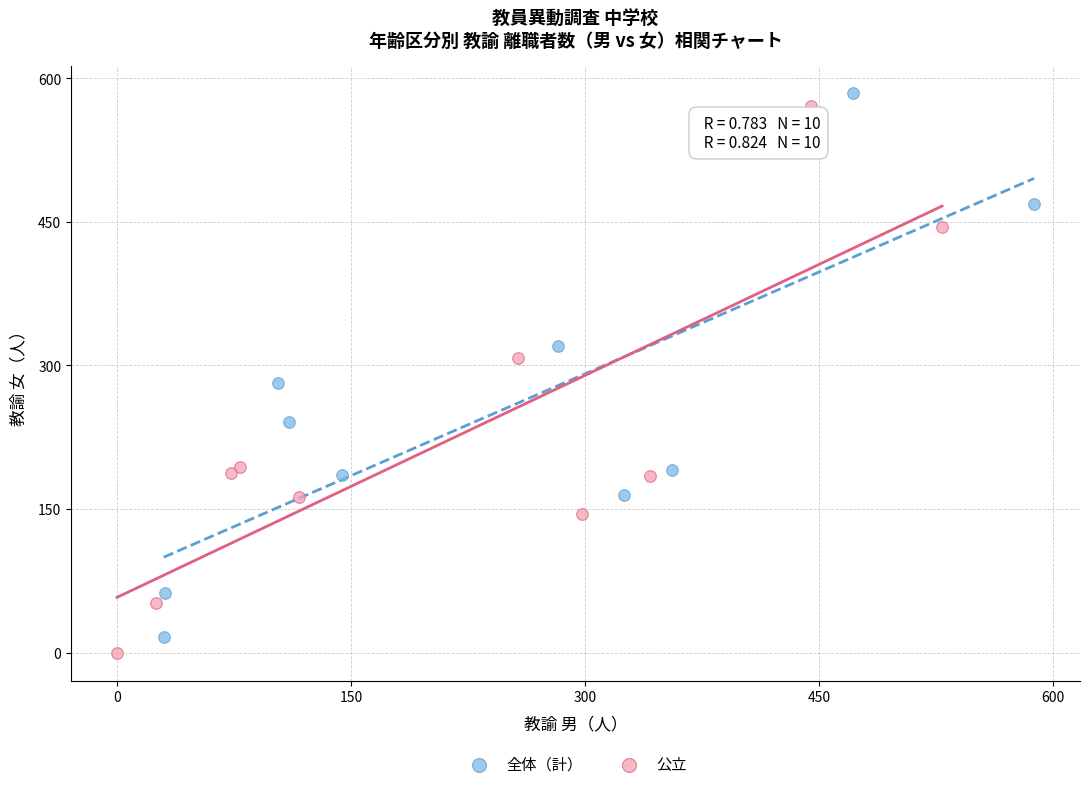

Which series has the largest Y range (max minus min)?

公立